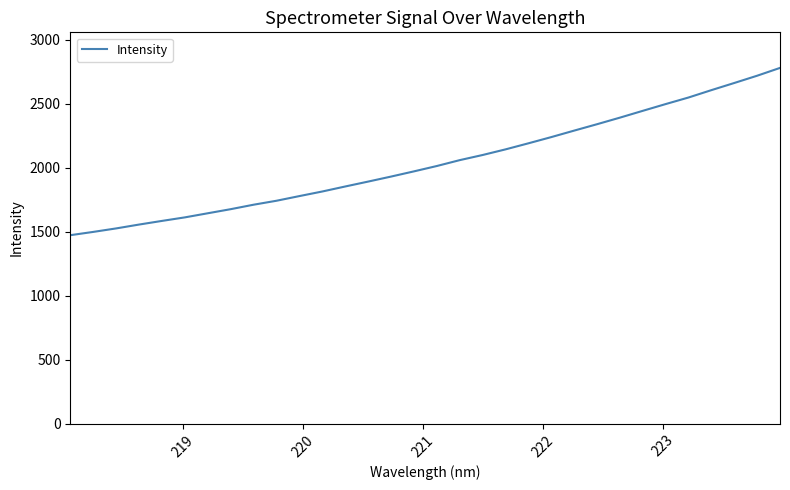

What is the greatest value displayed?

2778.2